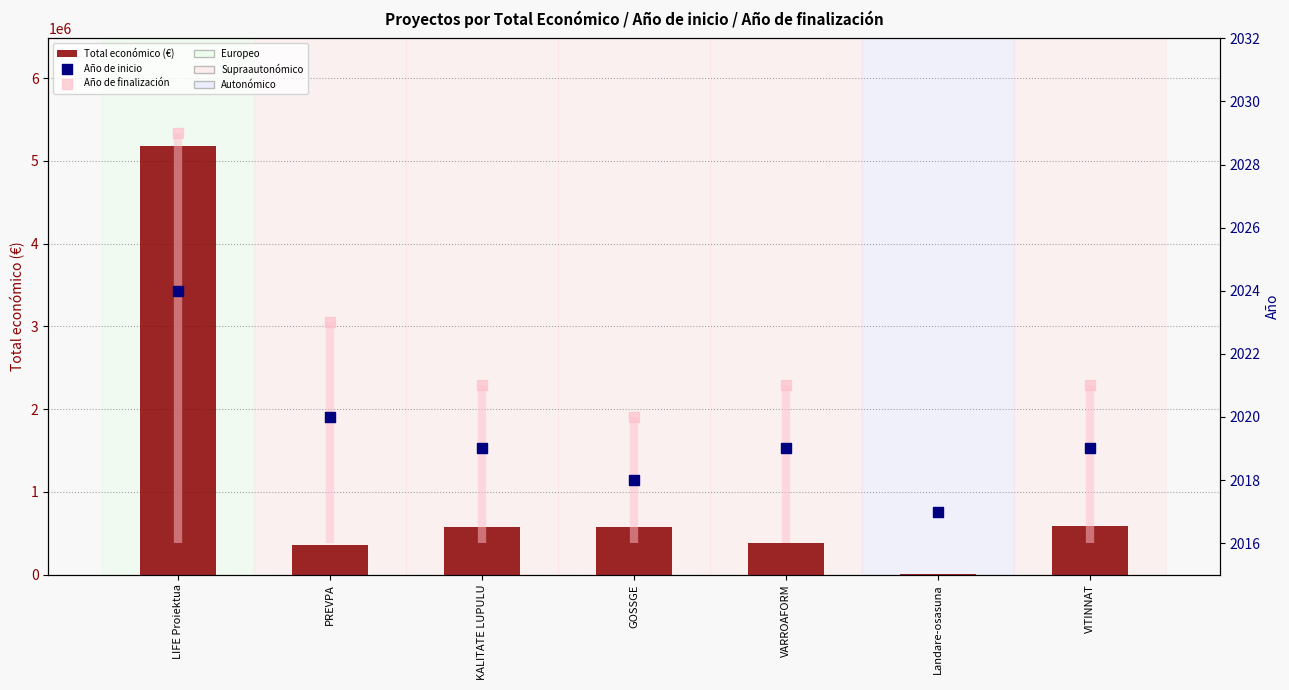

Is the value of Total económico at VITINNAT greater than the value of Año de inicio at LIFE Proiektua?

Yes